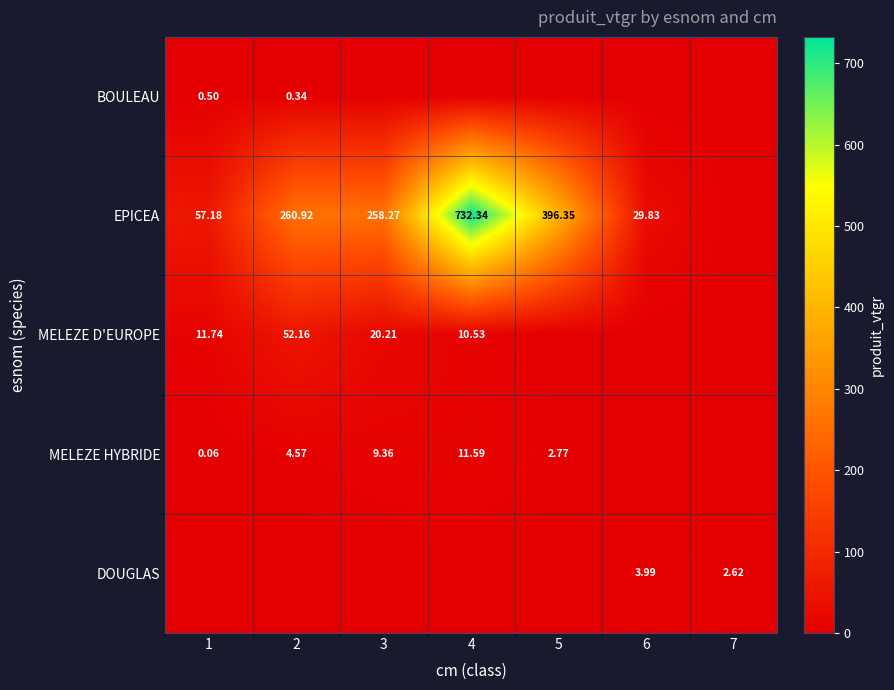

Read the EPICEA value at 1.

57.2